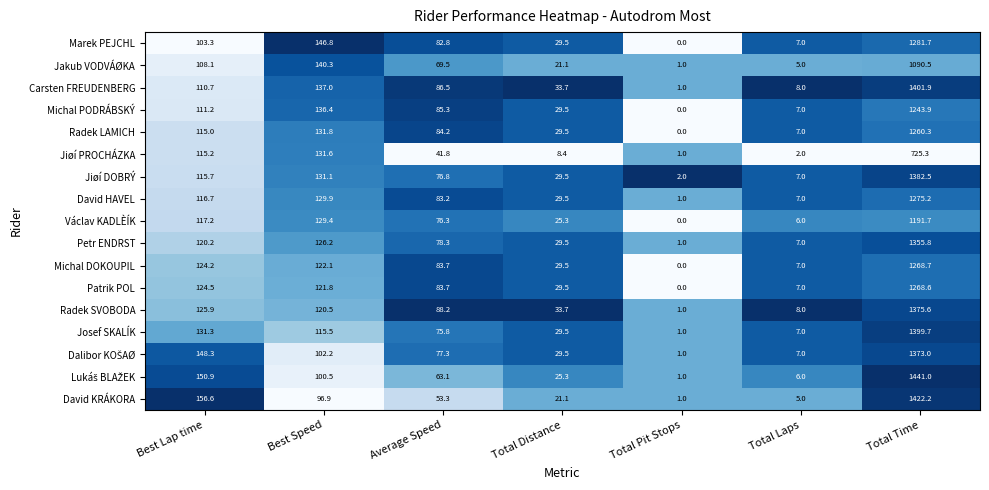

What is the total value across all series at Best Speed?

2120.0